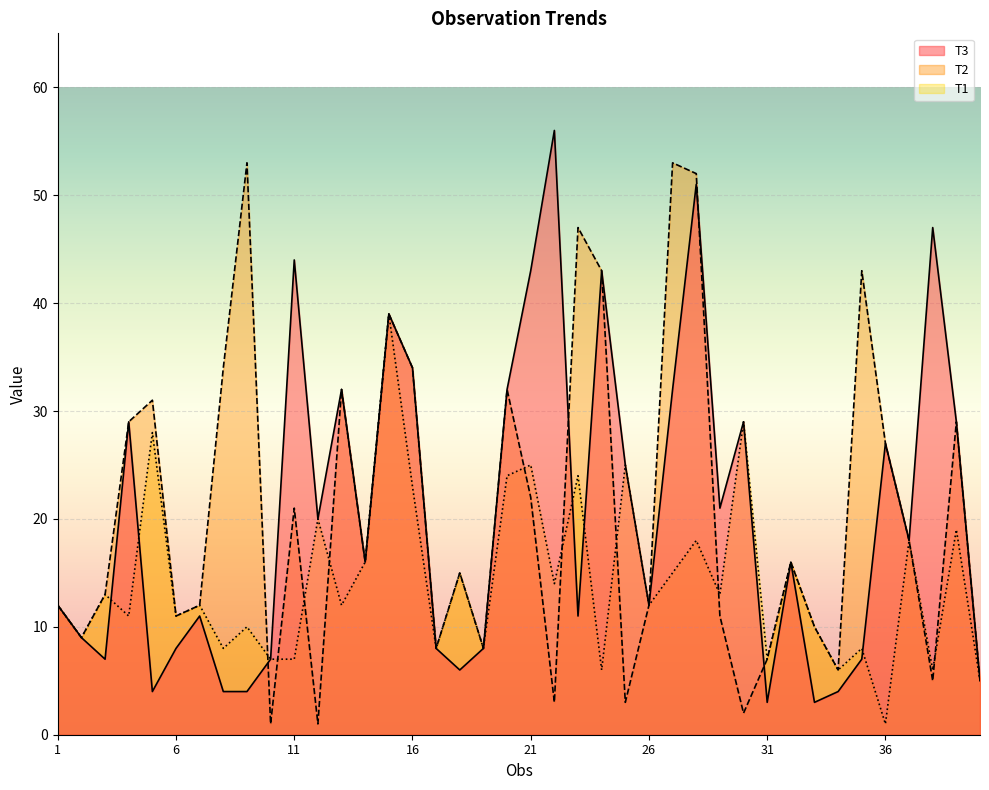

Which series changed the most between 17 and 31?

T3